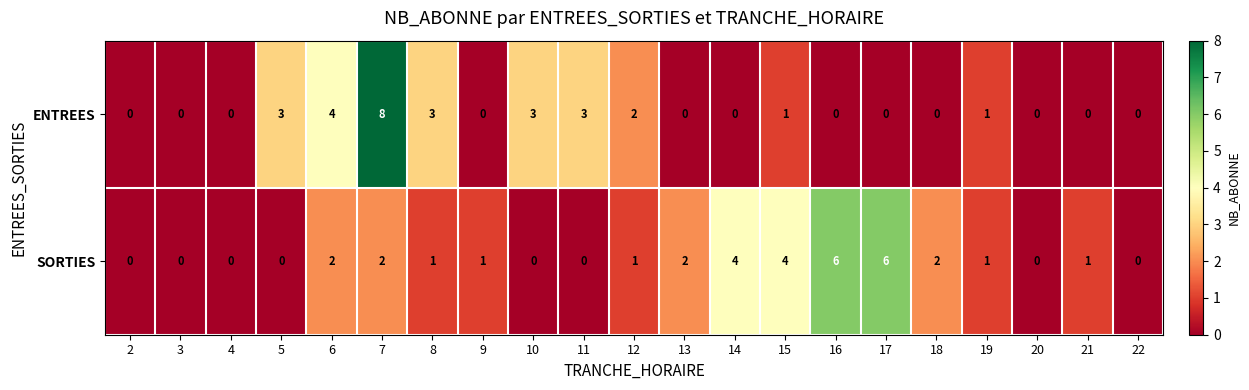

At how many categories does at least one series exceed 5?

3